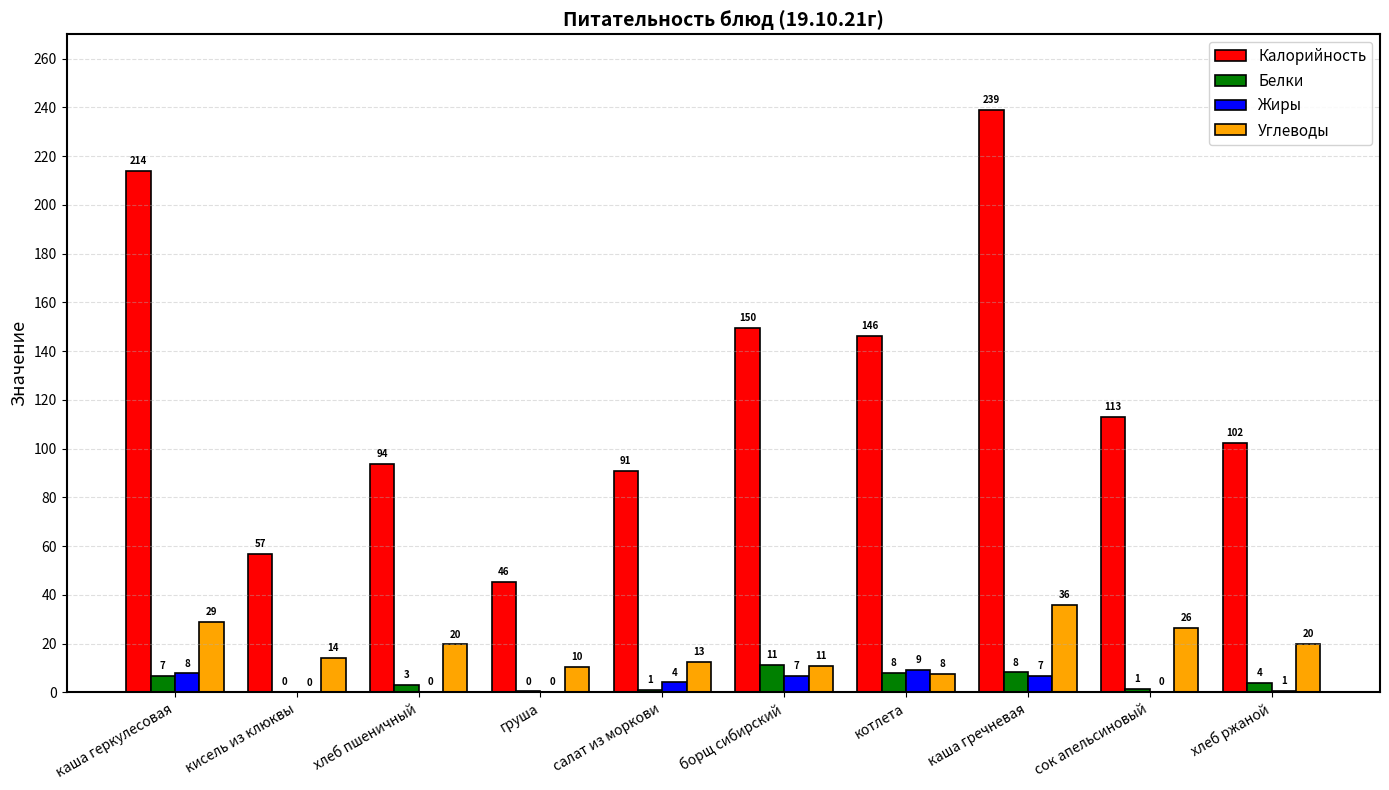

True or false: Калорийность has a value of 214.0 at каша геркулесовая.

True